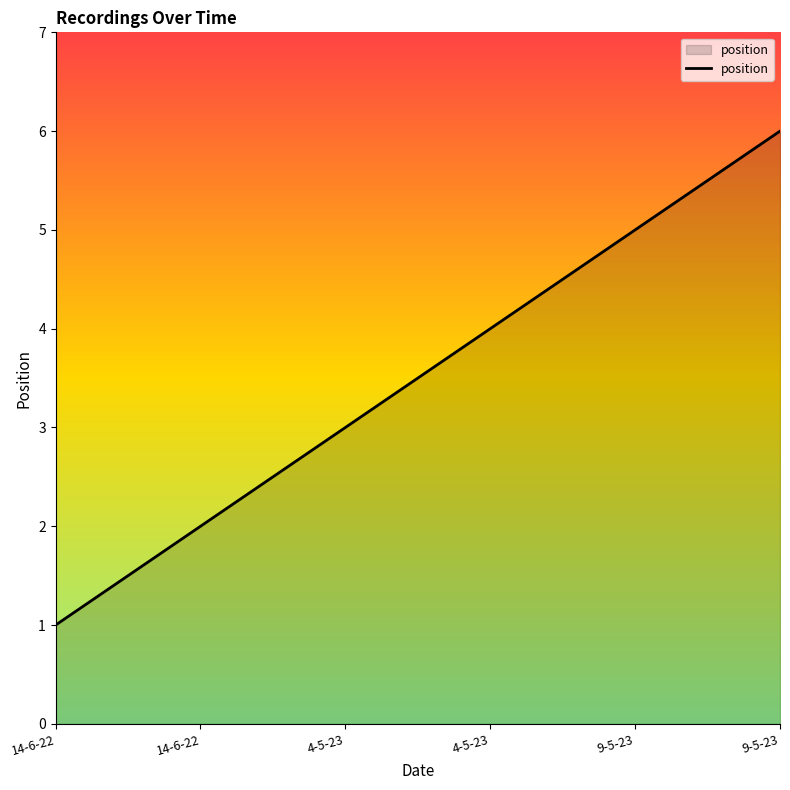

Where does the data first go above 4?

9-5-23